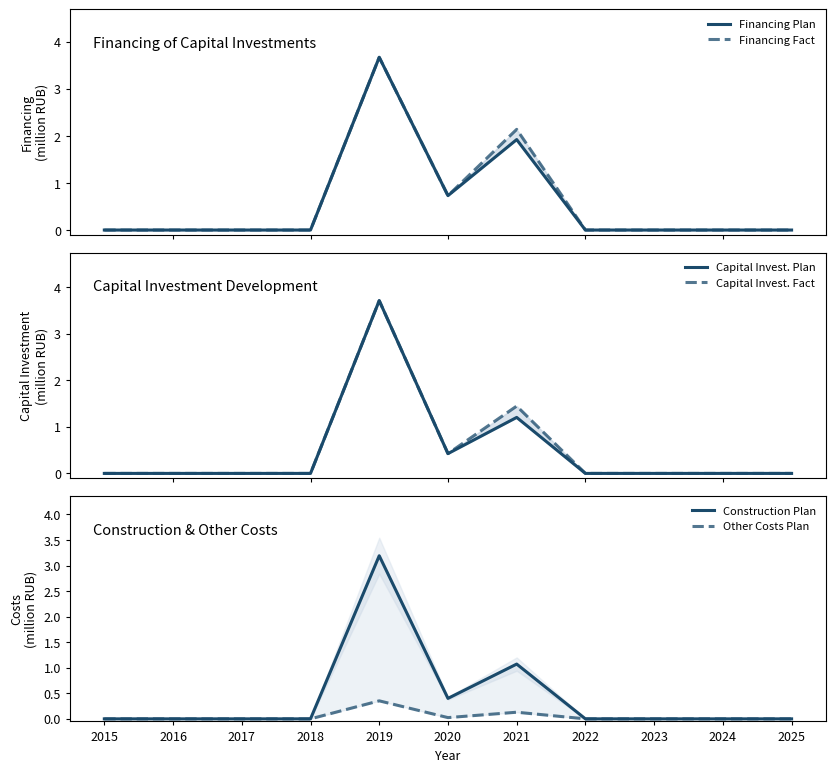

Which series changed the most between 2018 and 2024?

Financing Plan